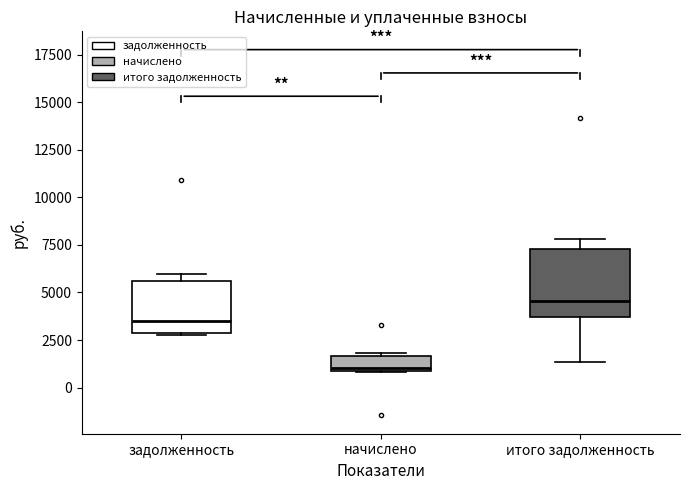

Which box is the tallest, from its lower edge to its upper edge?

итого задолженность